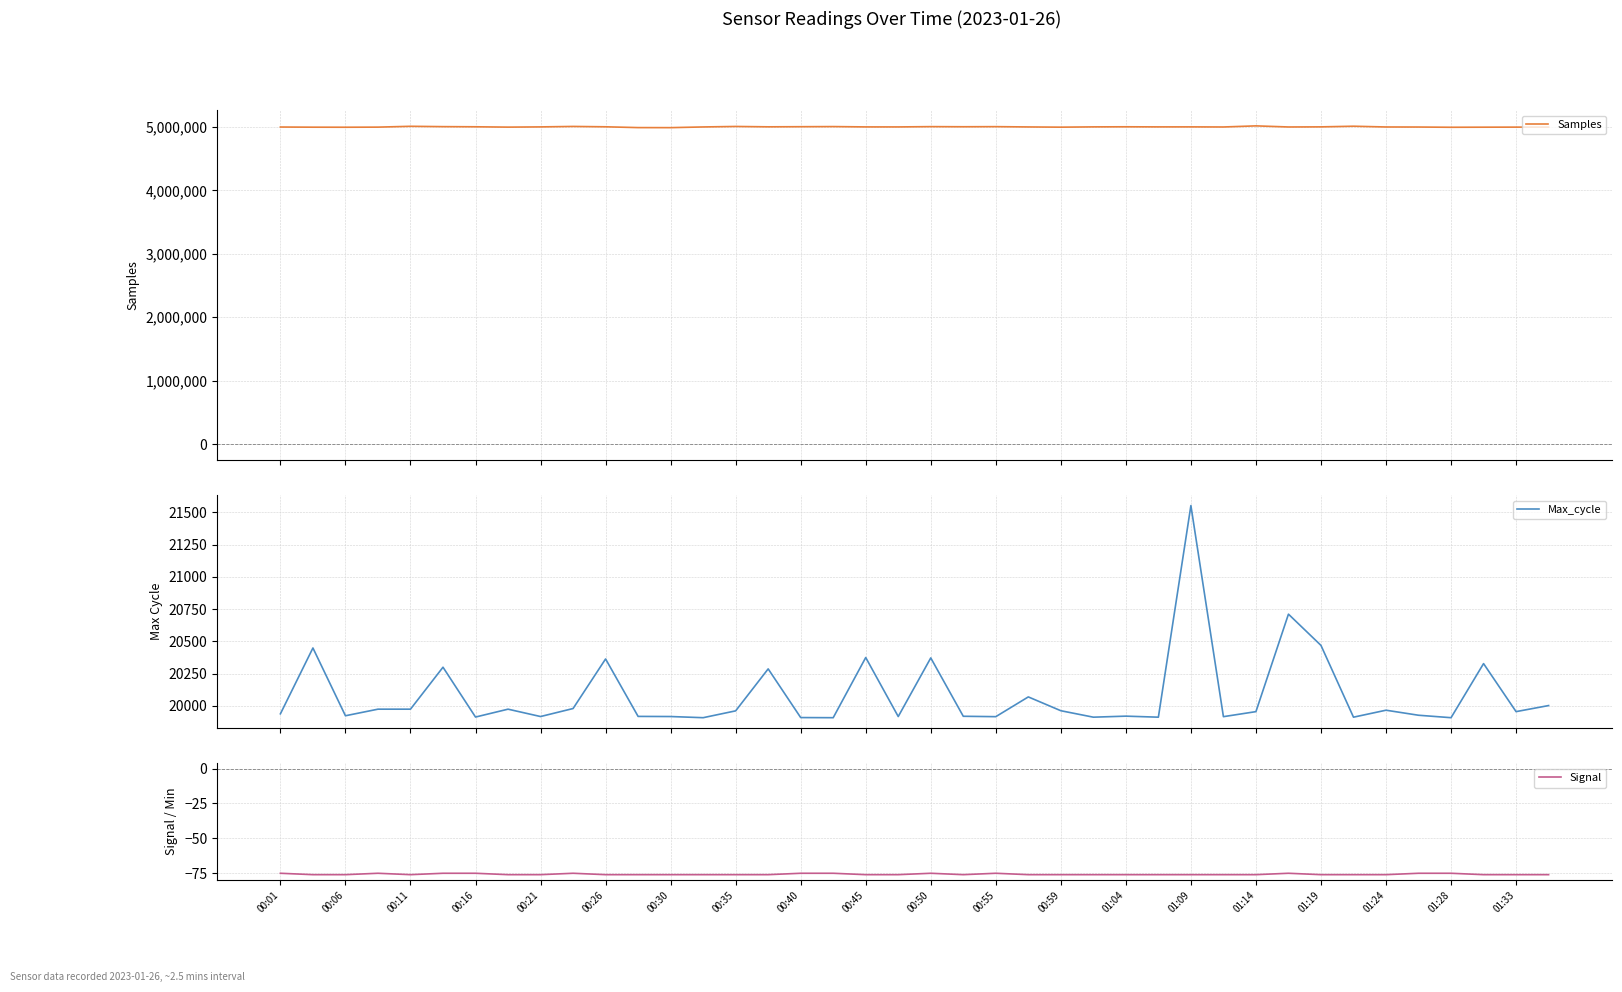

What are all the series names shown in the legend?

Samples, Max_cycle, Signal